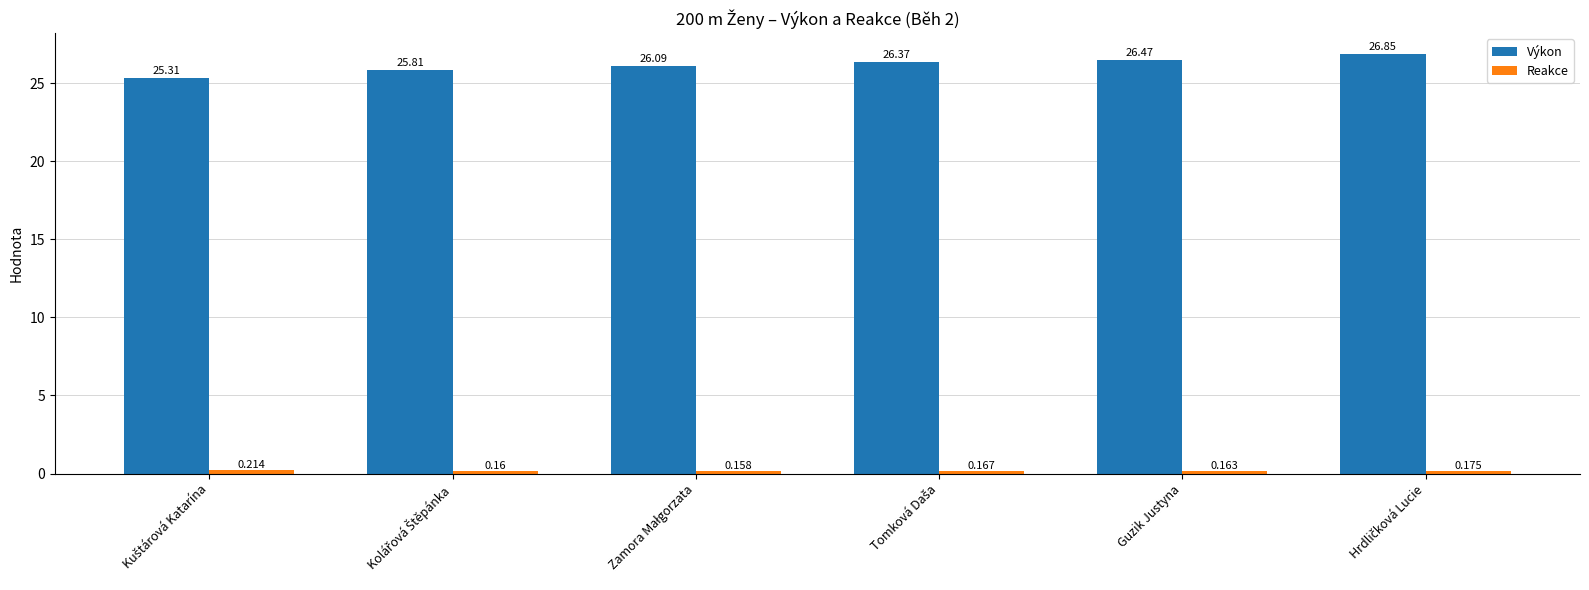

What is the maximum value for Výkon?

26.9